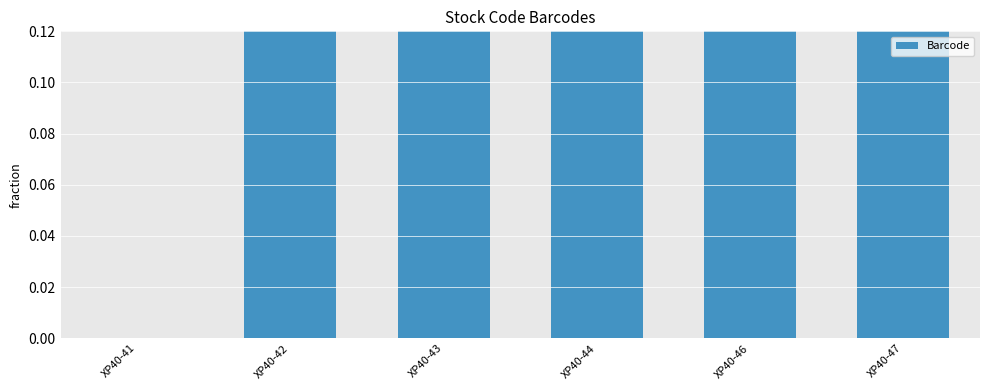

Is it true that the value at XP40-46 is 1.3?

False